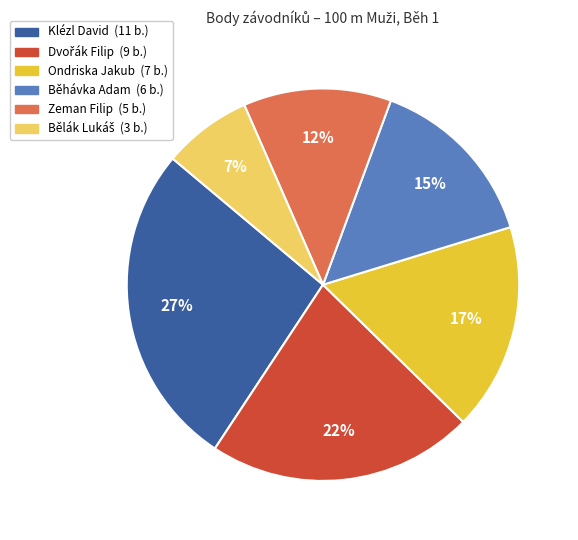

Is the sum of Zeman Filip and Běhávka Adam greater than half?

No